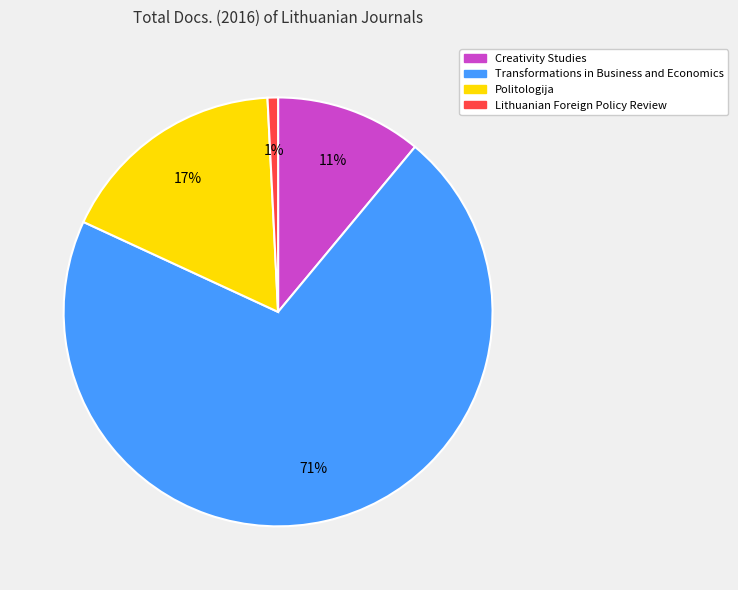

What is the majority slice?

Transformations in Business and Economics